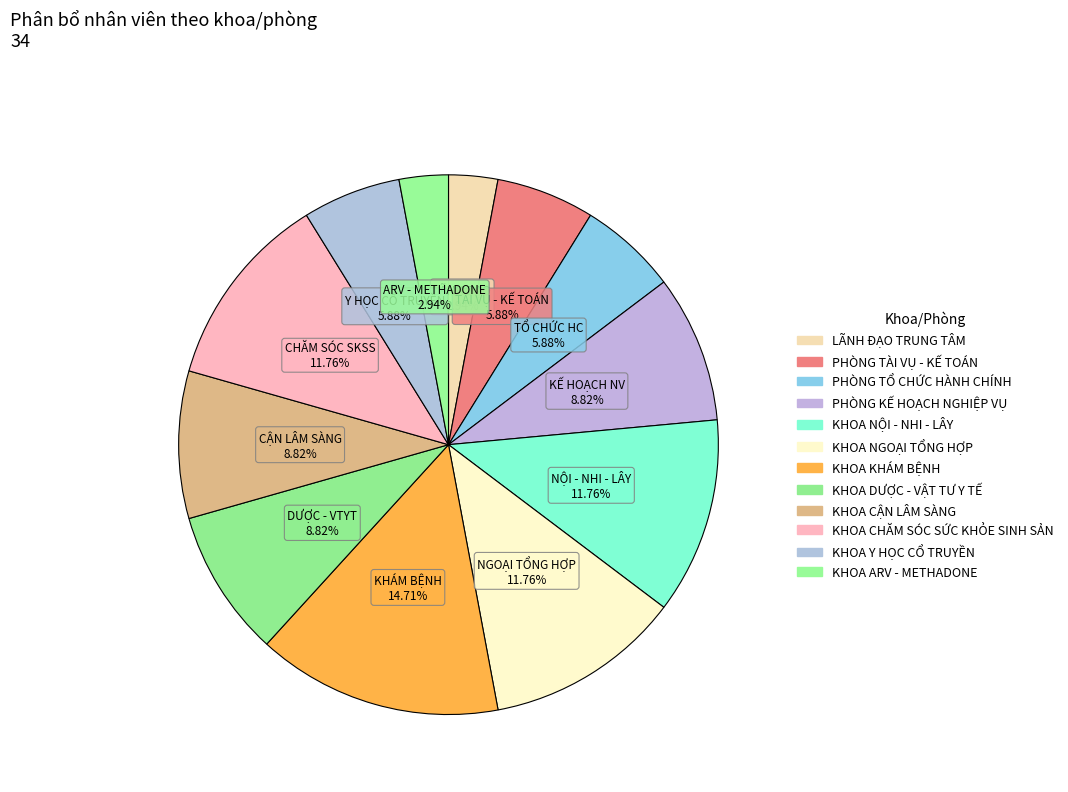

What is the change in value from LÃNH ĐẠO TRUNG TÂM to KHOA NỘI - NHI - LÂY?

+3